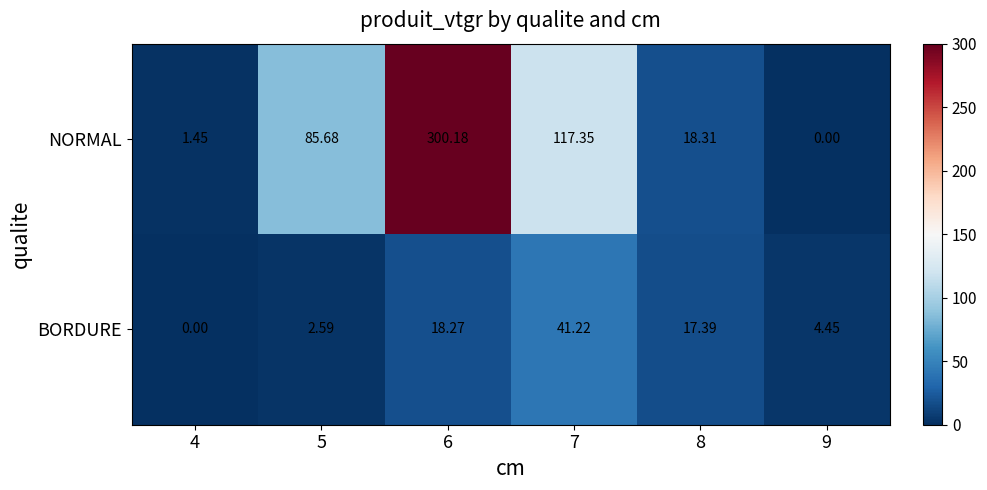

Which series changed the most between 4 and 8?

BORDURE